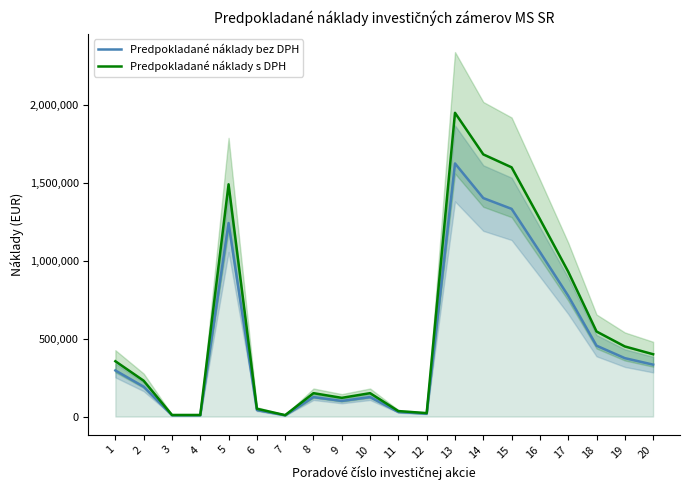

Reading right to left, transcribe all the data shown in this chart.

Predpokladané náklady bez DPH: 333333.3	375000.0	455000.0	775000.0	1056530.0	1333333.3	1402500.0	1625000.0	18333.3	29166.7	125000.0	100000.0	125000.0	7500.0	41666.7	1242559.2	8333.3	8333.3	191666.7	295833.3
Predpokladané náklady s DPH: 400000.0	450000.0	546000.0	930000.0	1267836.0	1600000.0	1683000.0	1950000.0	22000.0	35000.0	150000.0	120000.0	150000.0	9000.0	50000.0	1491071.0	10000.0	10000.0	230000.0	355000.0